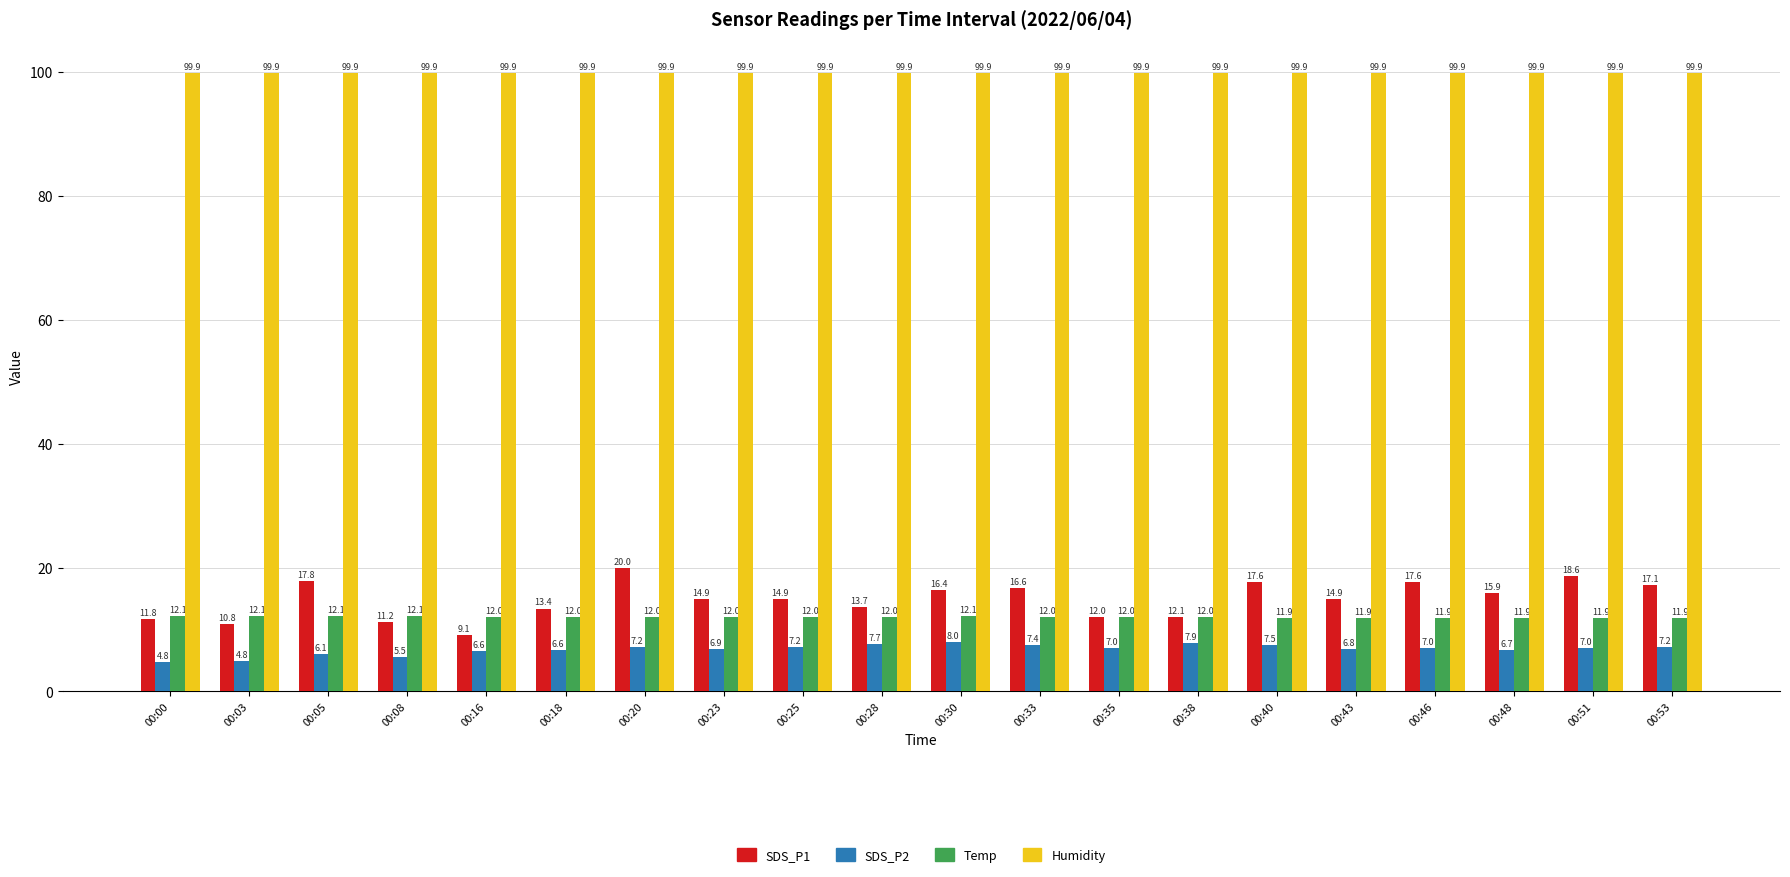

How many bars are there in total?

80